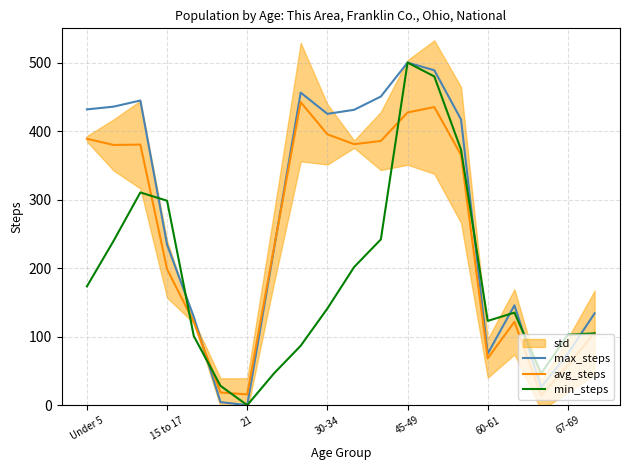

What is the difference between the max_steps values at 17 and 7?

201.4